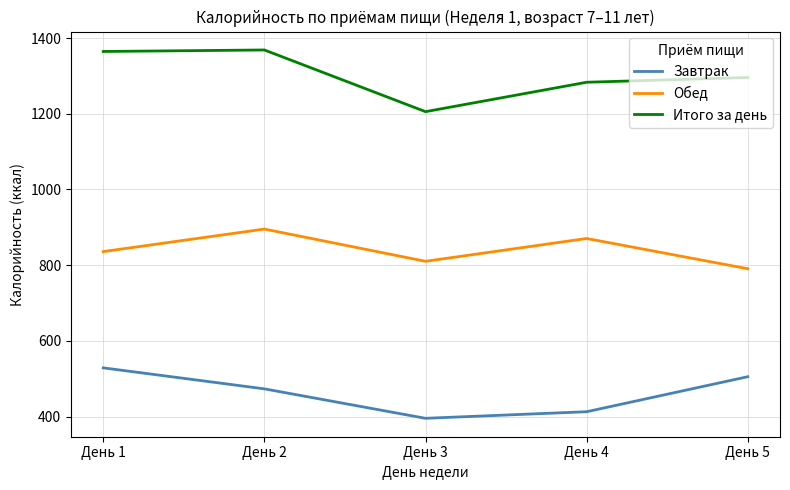

True or false: Завтрак has more than 0 interior local peaks.

False